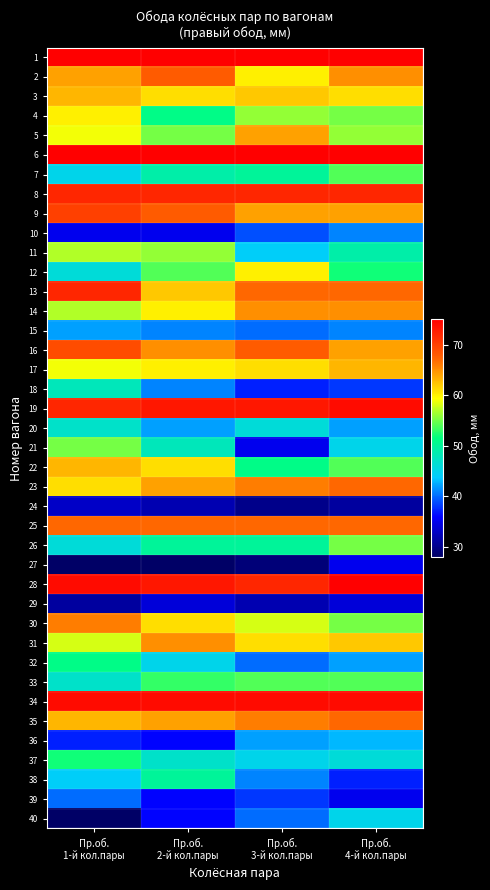

Rank the series at Пр.об. 4-й кол.пары from lowest to highest value.

24, 29, 27, 39, 38, 18, 10, 15, 20, 32, 36, 21, 40, 37, 11, 12, 7, 22, 33, 4, 26, 30, 5, 3, 31, 17, 9, 16, 2, 14, 13, 23, 25, 35, 8, 19, 34, 1, 6, 28